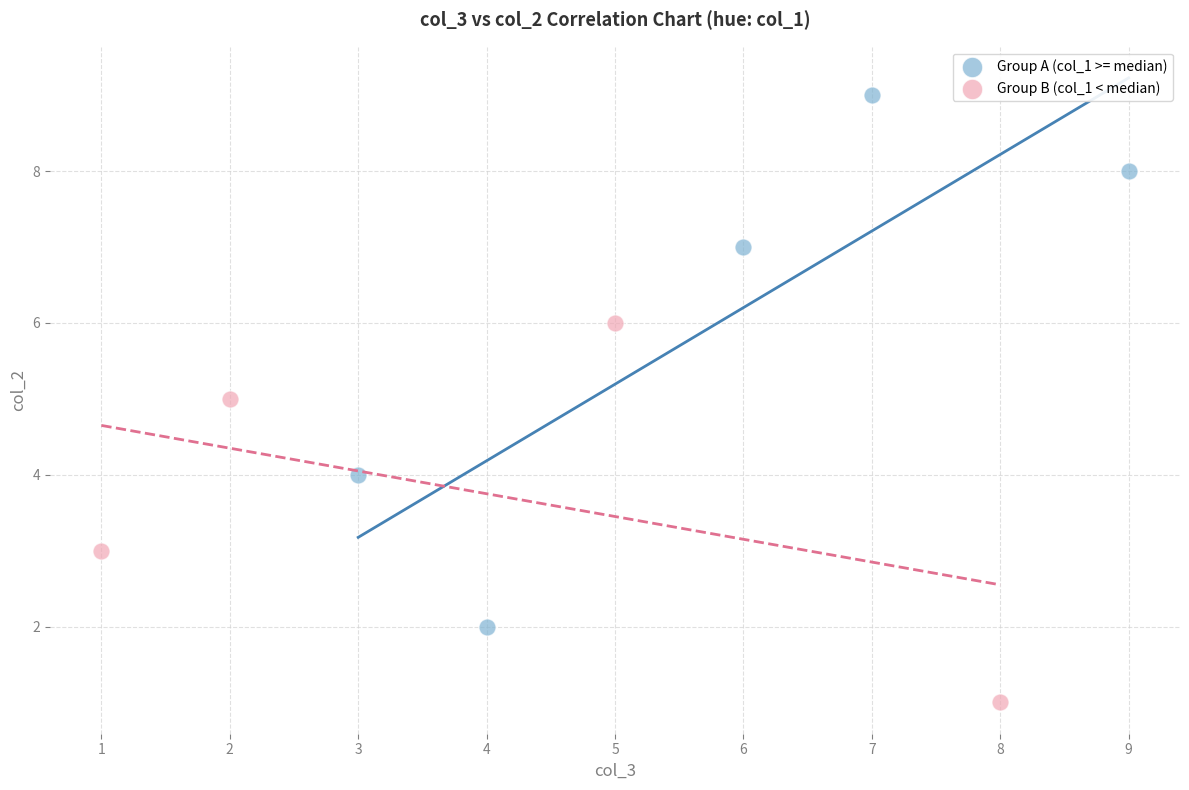

Which series reaches the minimum Y coordinate?

Group B (col_1 < median)